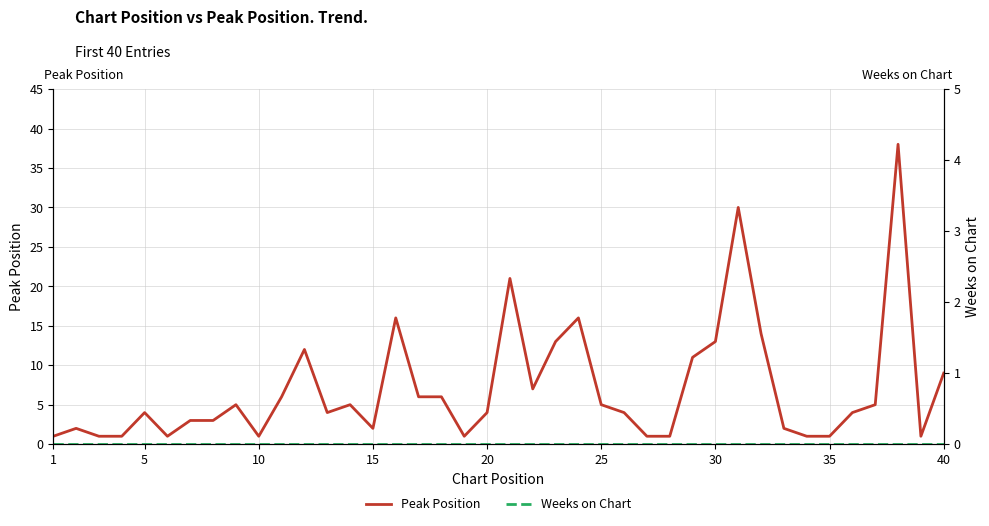

True or false: Weeks on Chart and Peak Position cross at least once.

False